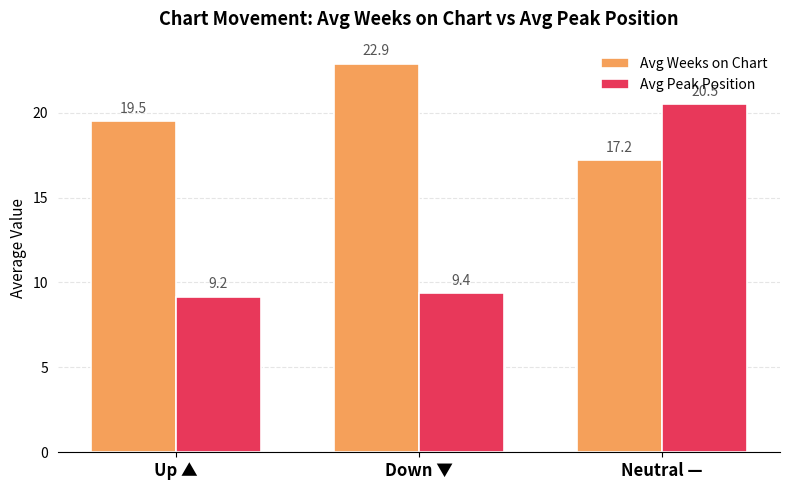

At which label is Avg Weeks on Chart closest to 20?

Up ▲